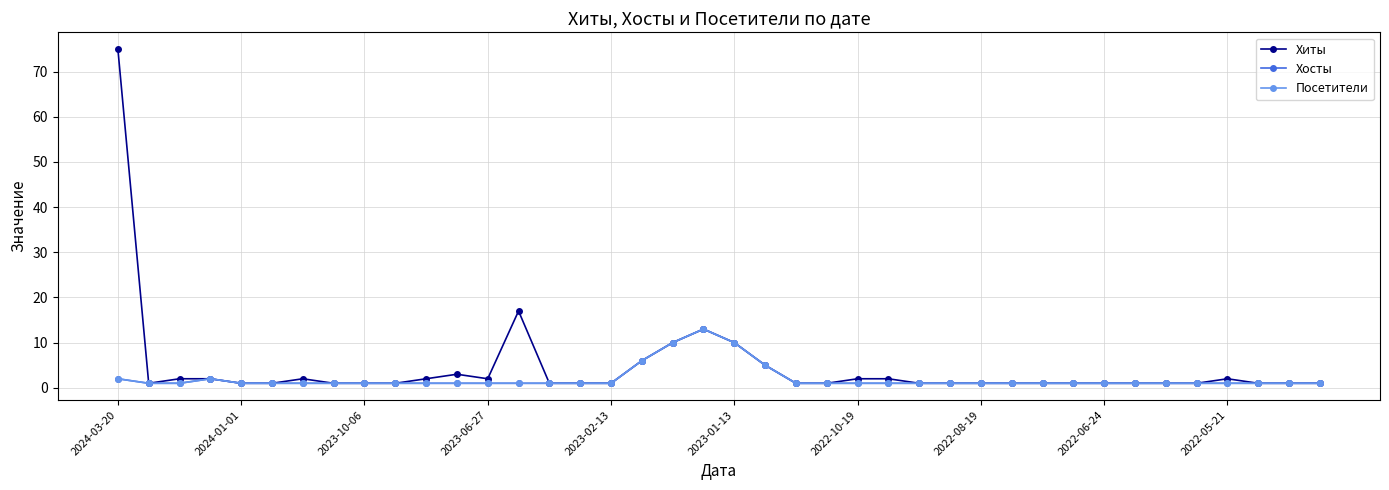

How many lines are shown in the chart?

3